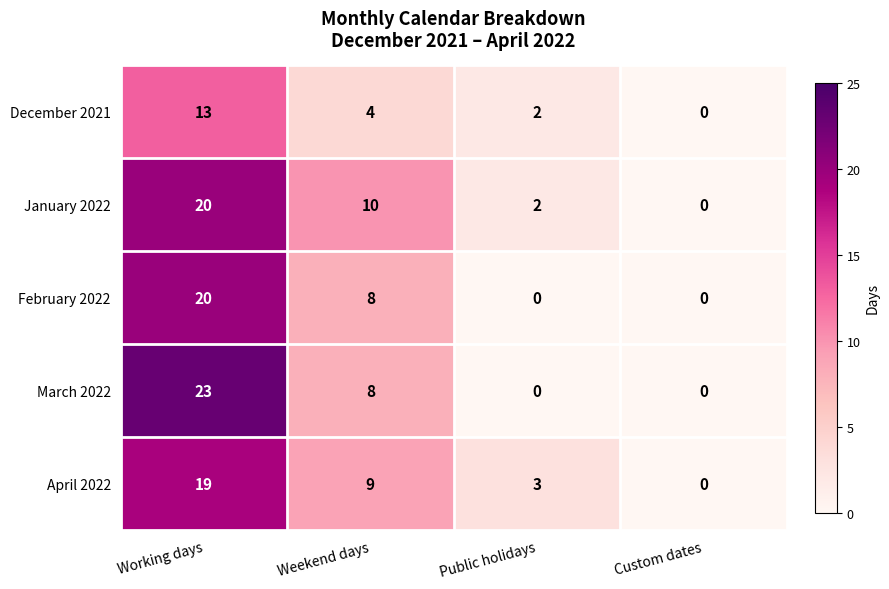

List the labels in order of January 2022 value, largest first.

Working days, Weekend days, Public holidays, Custom dates